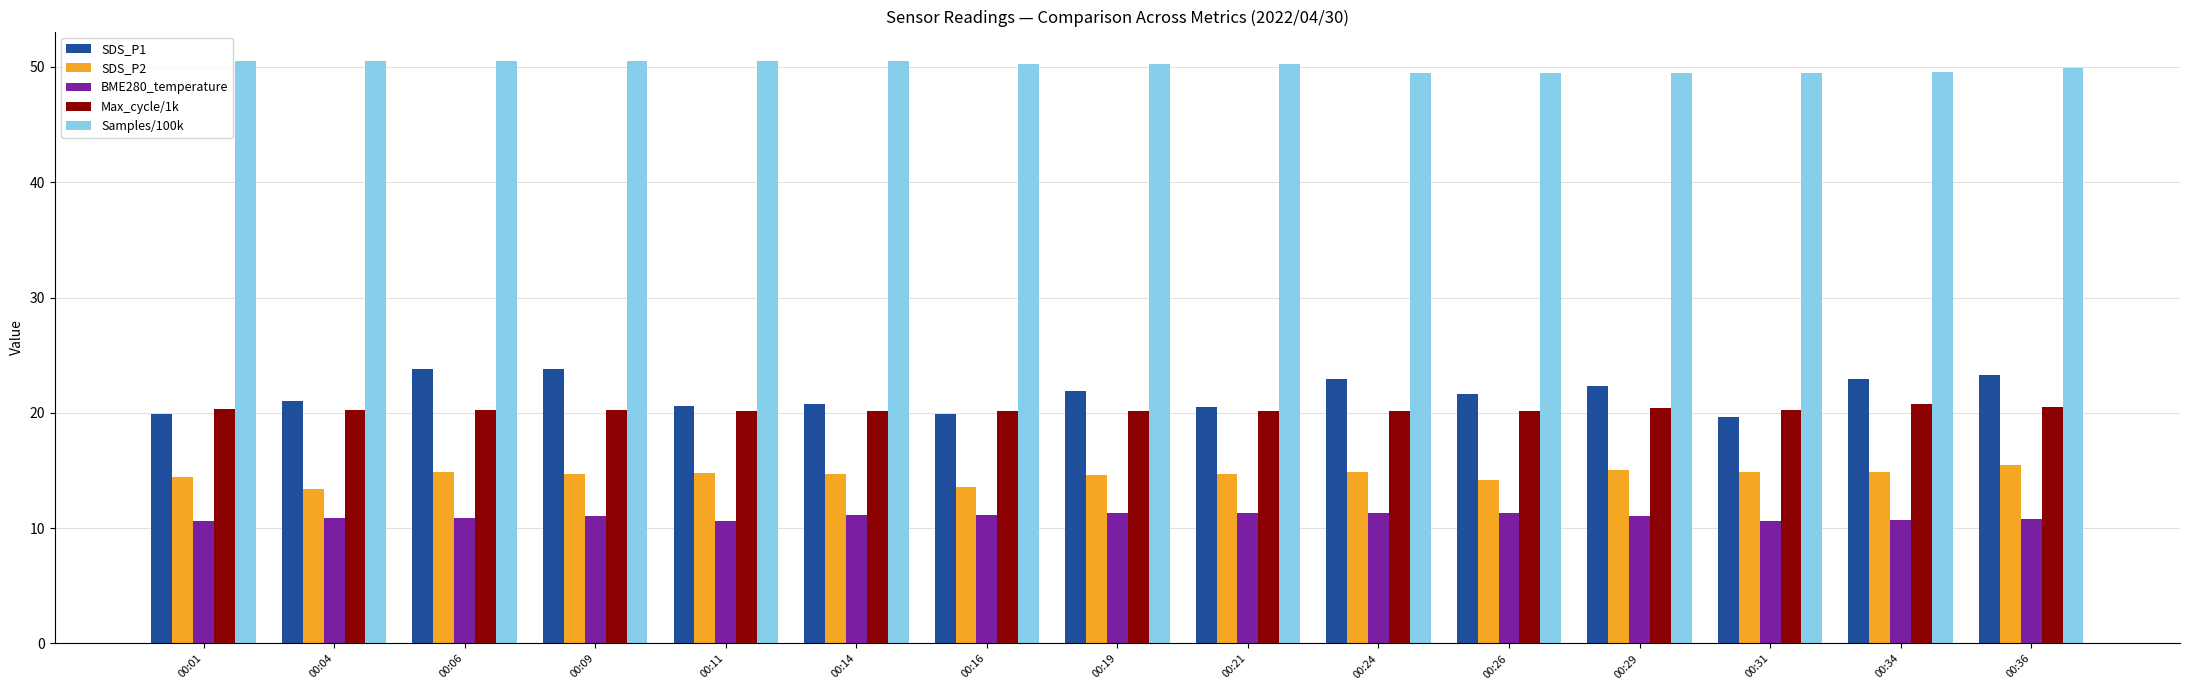

At how many categories does at least one series exceed 46?

15